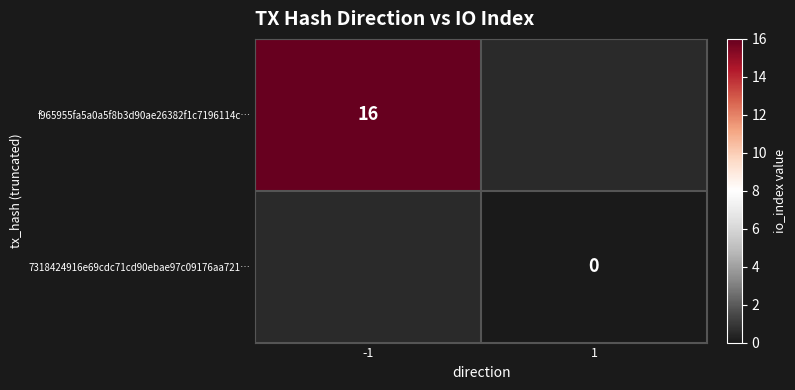

Is the value of 7318424916e69cdc71cd90ebae97c09176aa721… at 1 greater than the value of f965955fa5a0a5f8b3d90ae26382f1c7196114c… at -1?

No